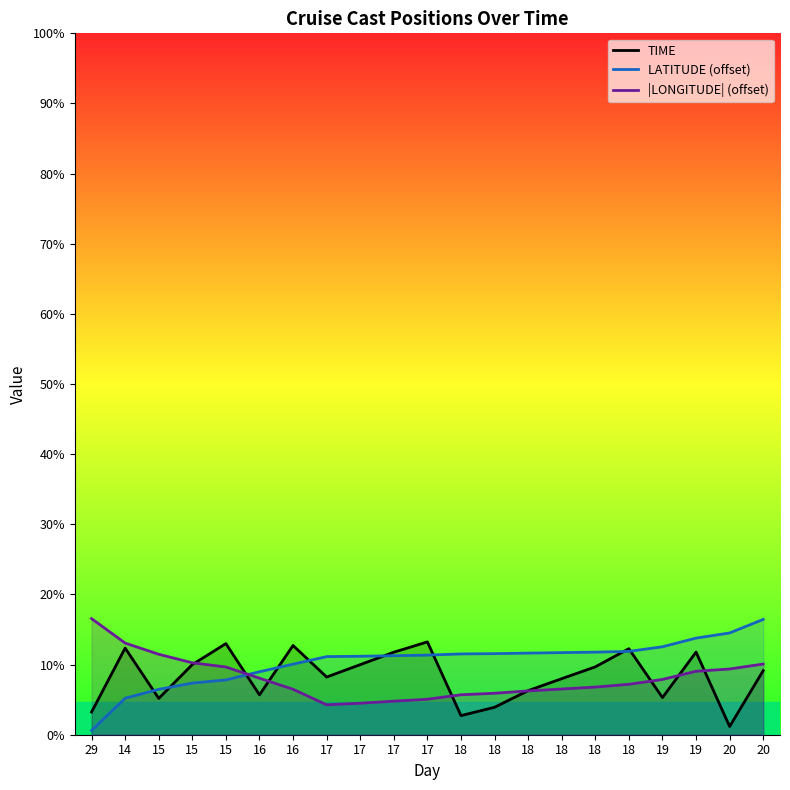

True or false: TIME and LATITUDE (offset) intersect in this chart.

True